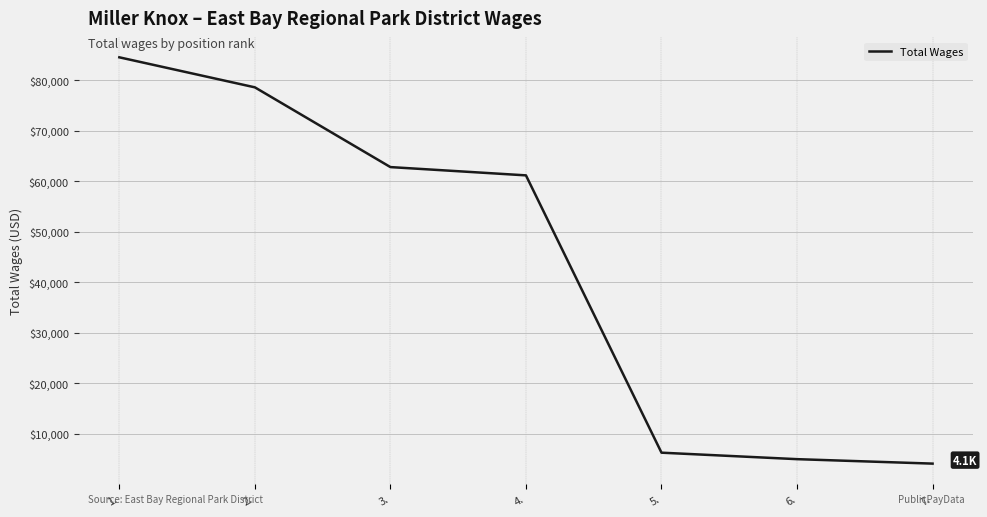

At which category does the chart reach its minimum across all series?

7.